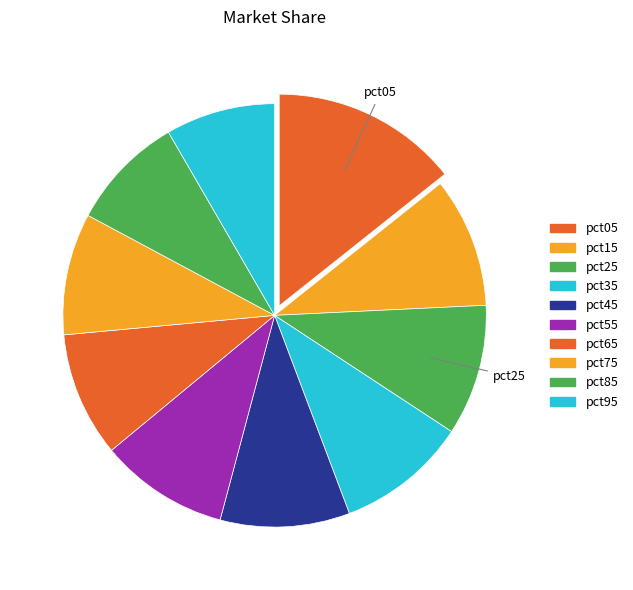

What is the ratio of the value at pct55 to the value at pct75?

1.1